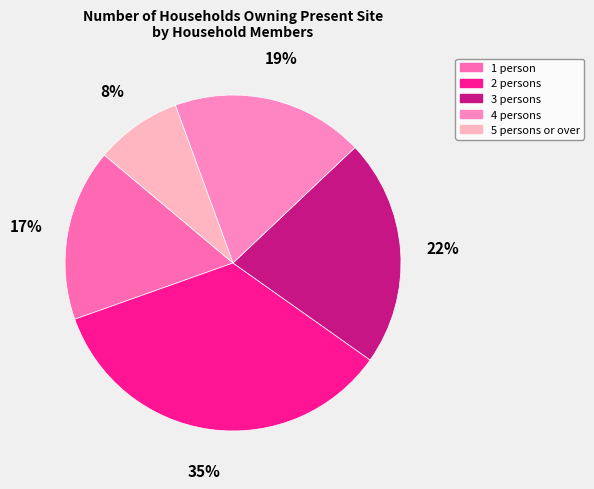

To the nearest percent, what percentage of the pie is 3 persons?

22%